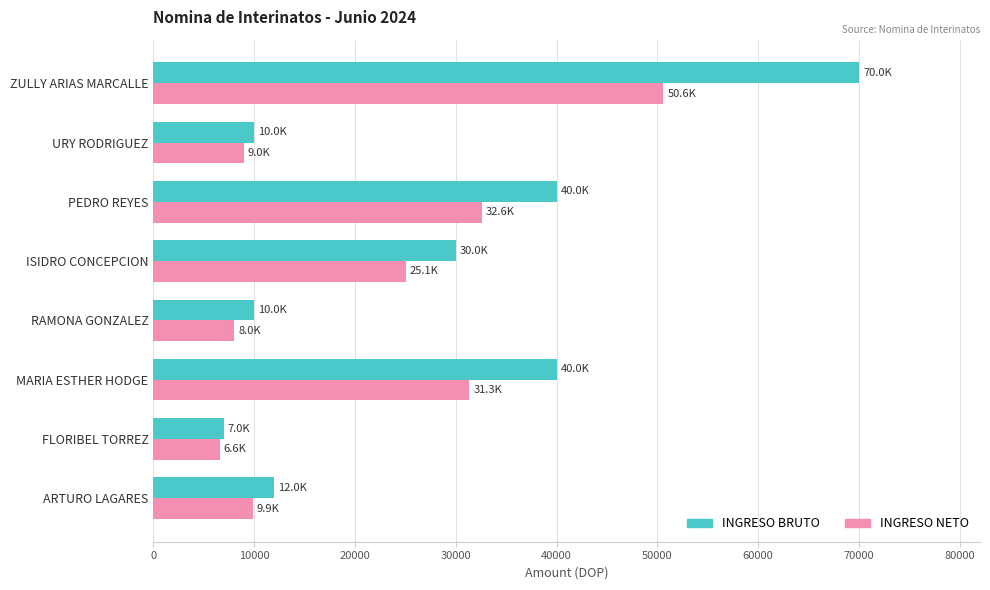

Which series has the widest spread of values?

INGRESO BRUTO